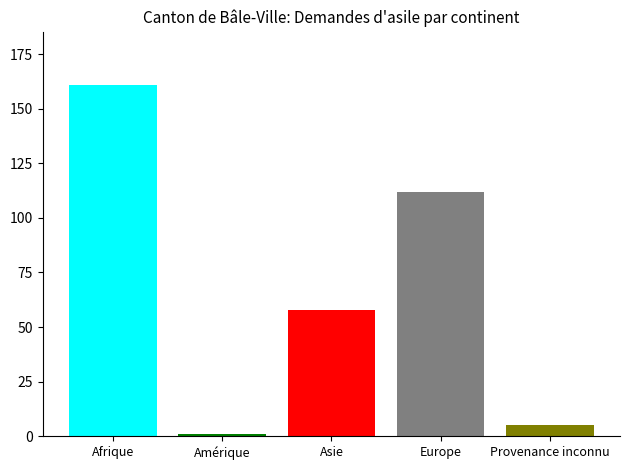

What is the maximum value shown in the chart?

161